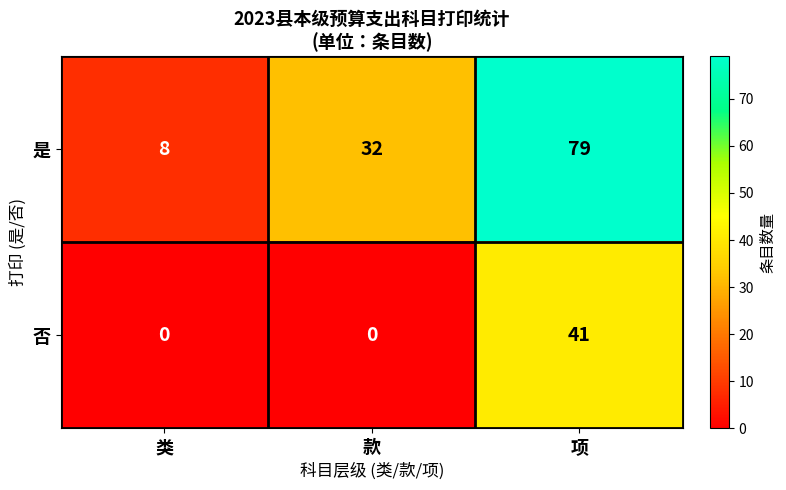

The value of 是 at 类 is 8. True or false?

True